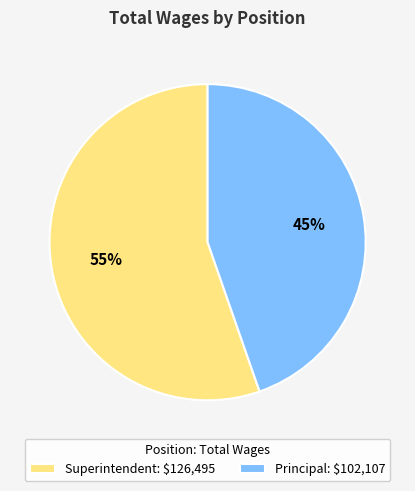

Approximately how many times larger is the value at Principal compared to Superintendent?

0.8